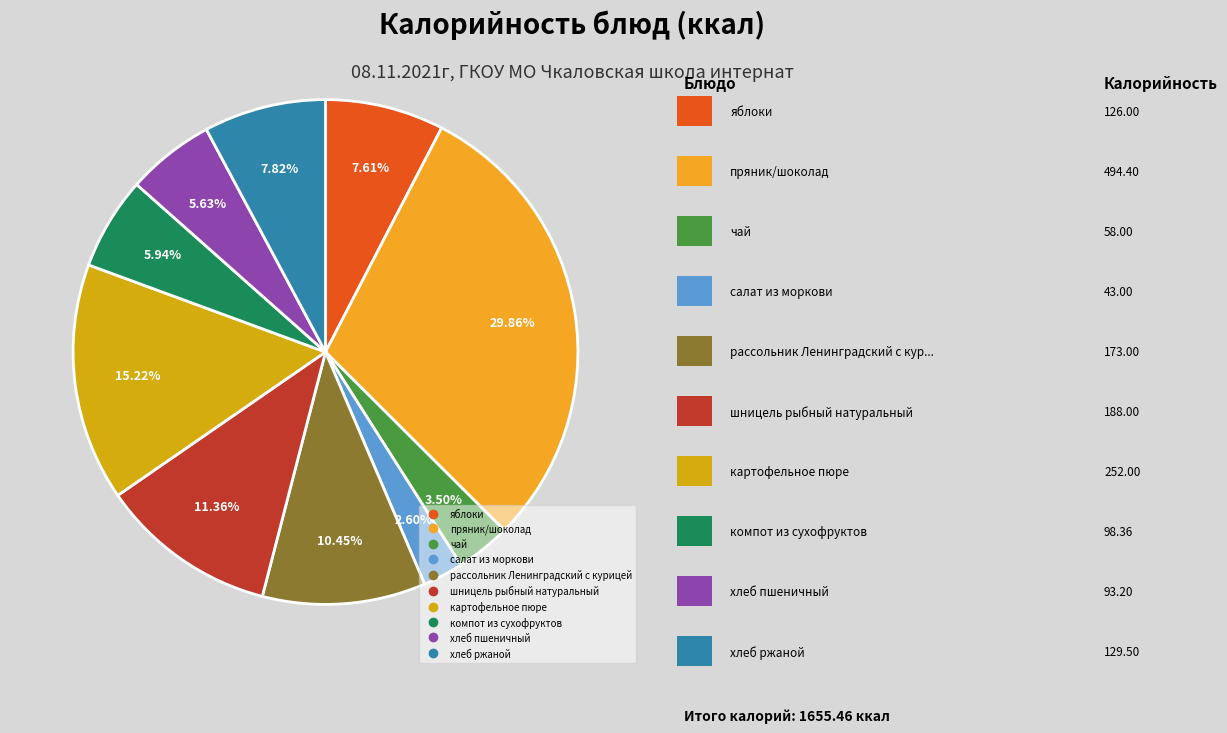

Is there a majority slice in this chart?

No